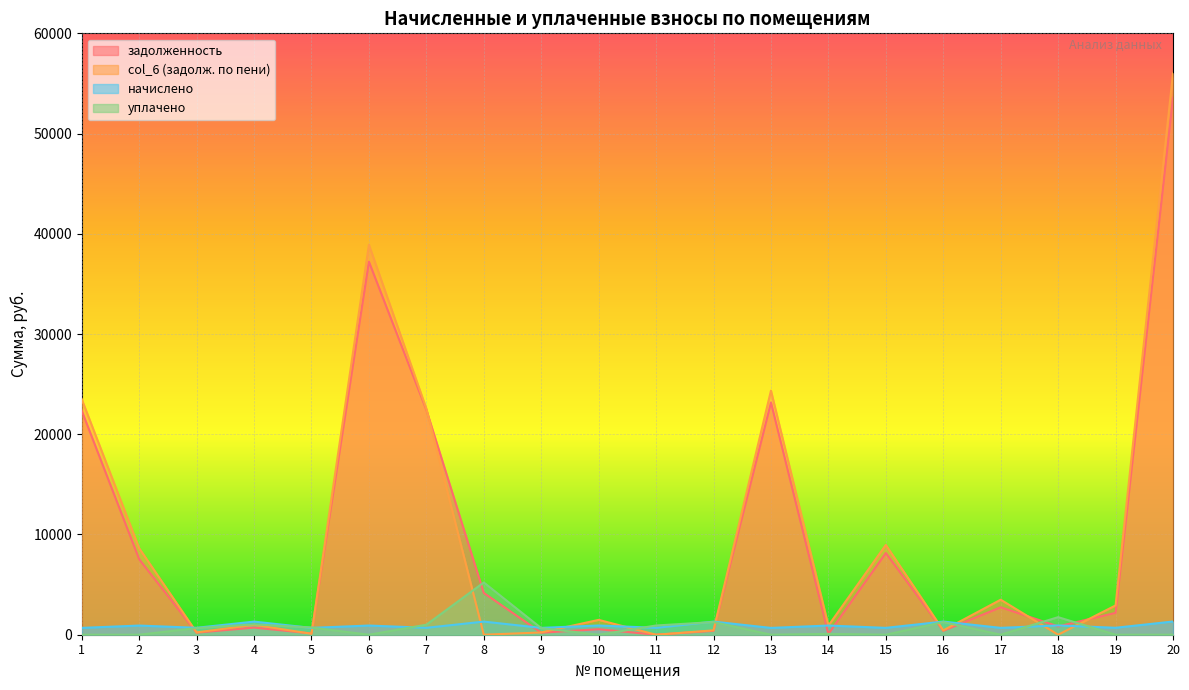

How many data points in уплачено are above 658?

10